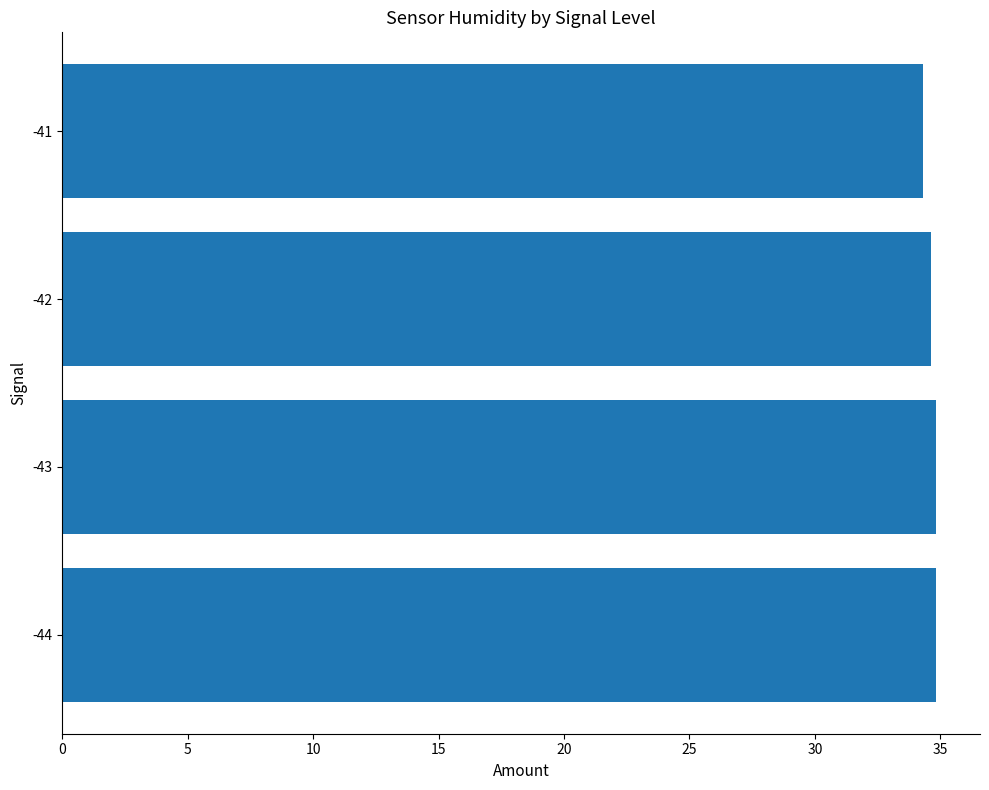

The value at -41 is 34.3. True or false?

True